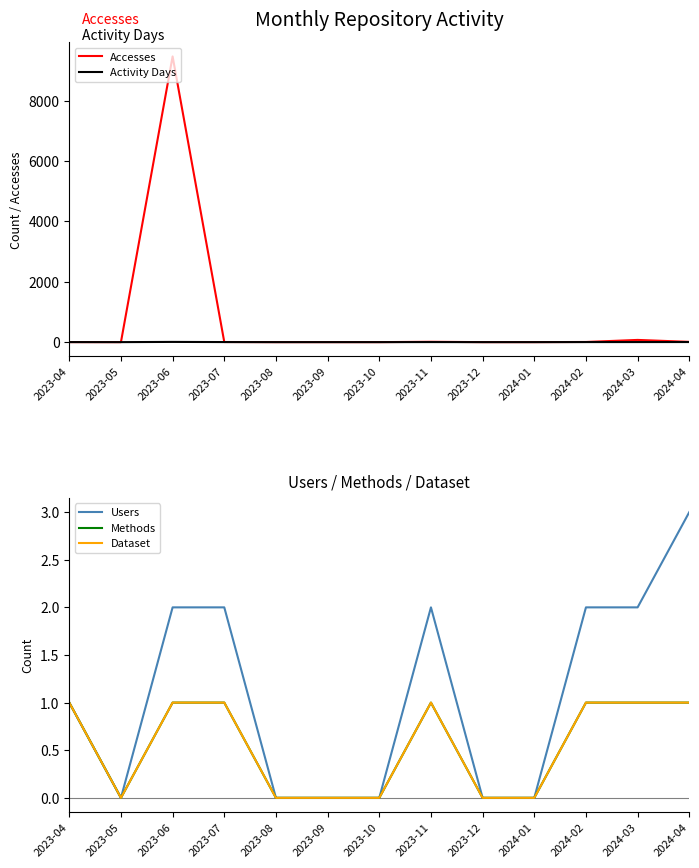

The value of Accesses at 2023-05 is 0. True or false?

True